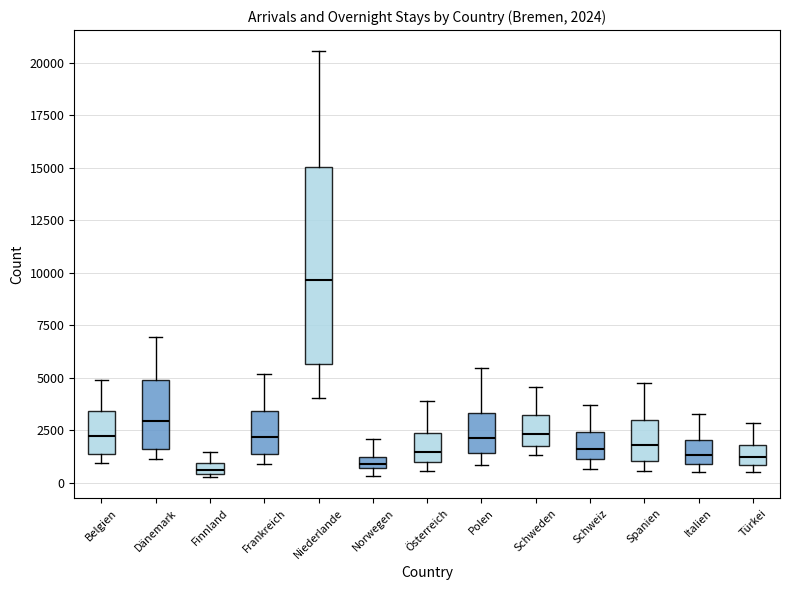

Which box's median line is the highest?

Niederlande